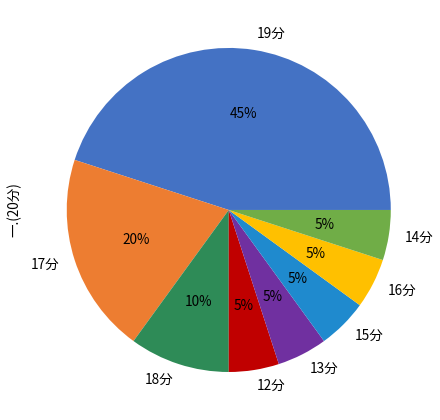

How many slices are in this pie chart?

8